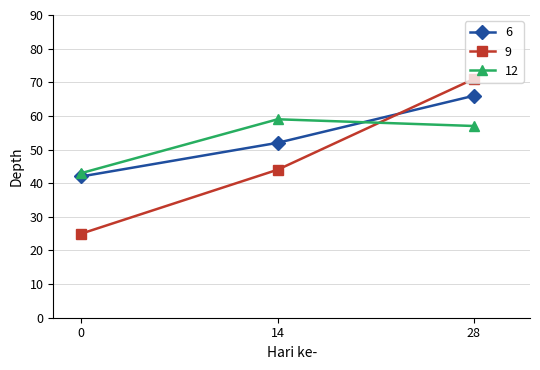

How many series are shown in this chart?

3